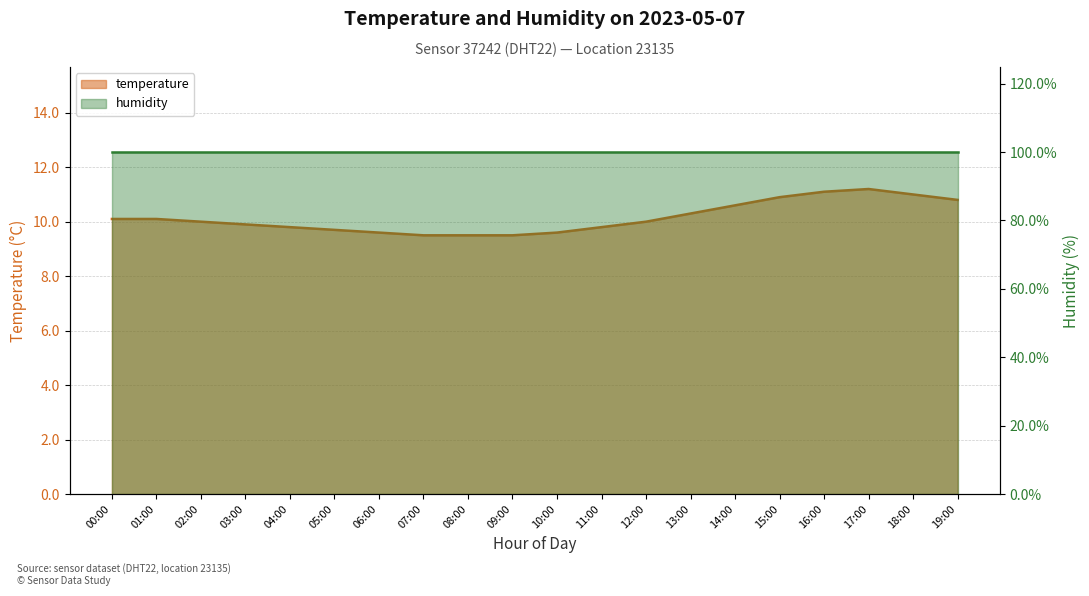

List the labels in order of value, largest first.

17:00, 16:00, 18:00, 15:00, 19:00, 14:00, 13:00, 00:00, 01:00, 02:00, 12:00, 03:00, 04:00, 11:00, 05:00, 06:00, 10:00, 07:00, 08:00, 09:00